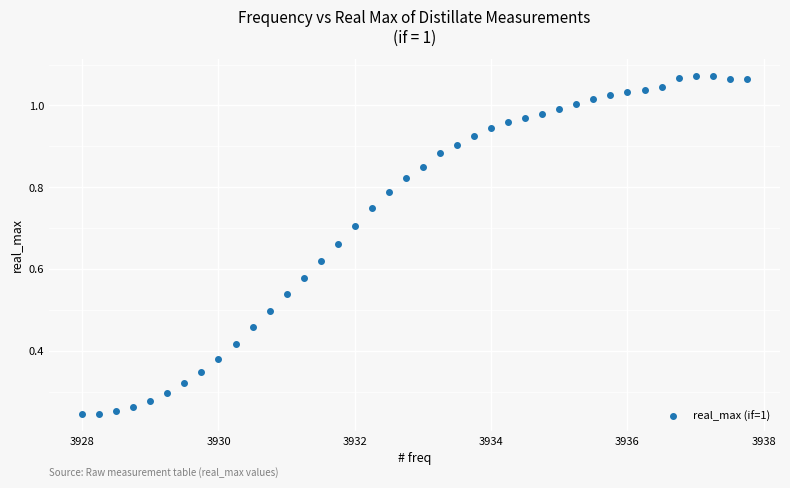

What is the range of X values (max minus min)?

9.8